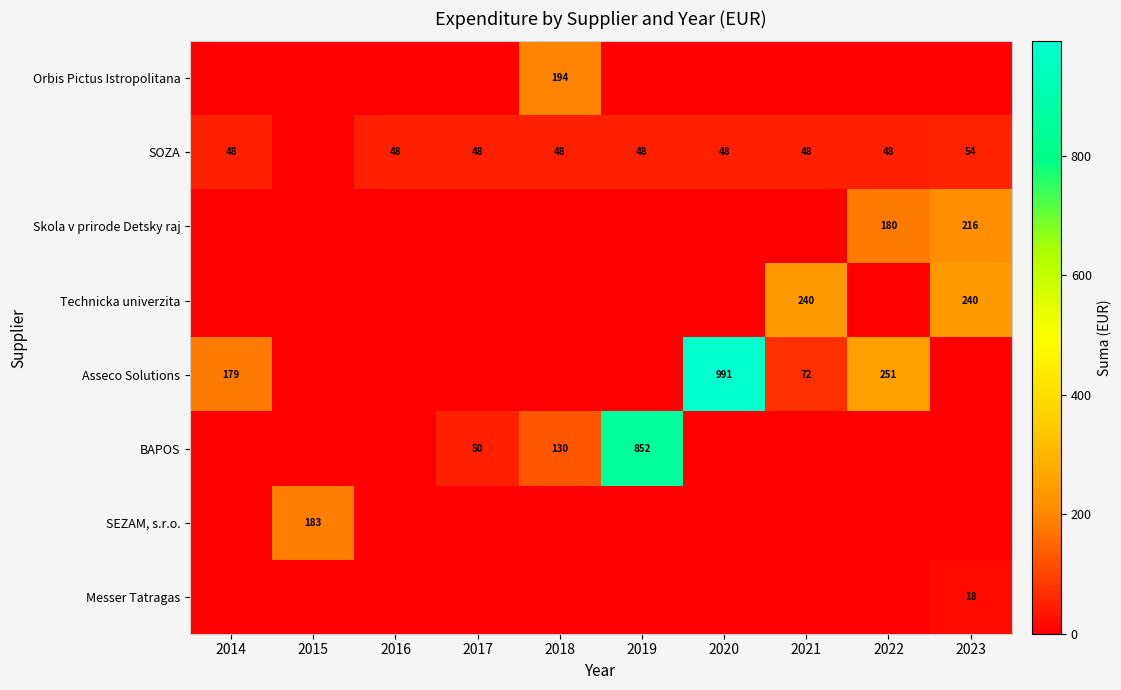

Is it true that Technicka univerzita equals 61 at 2021?

False